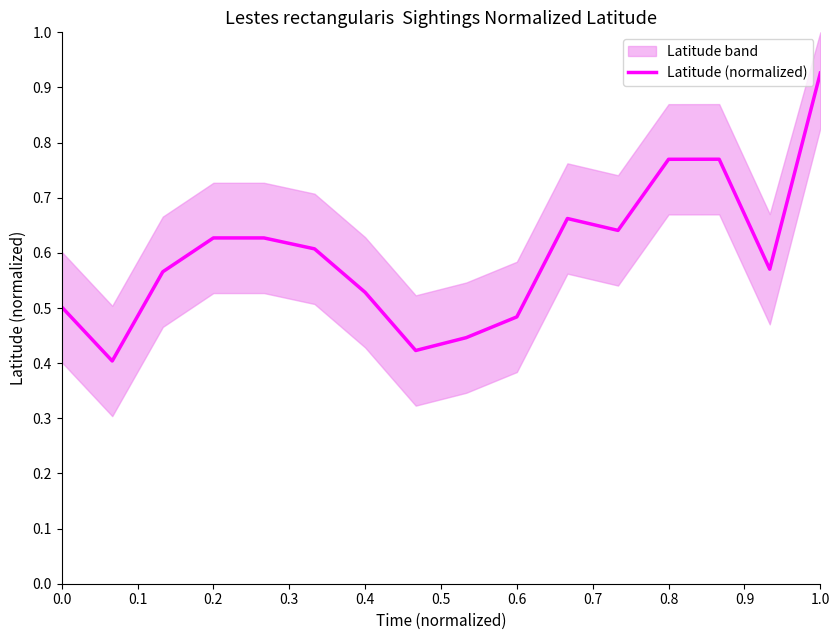

Which has a higher value, 15 or 0.1?

15